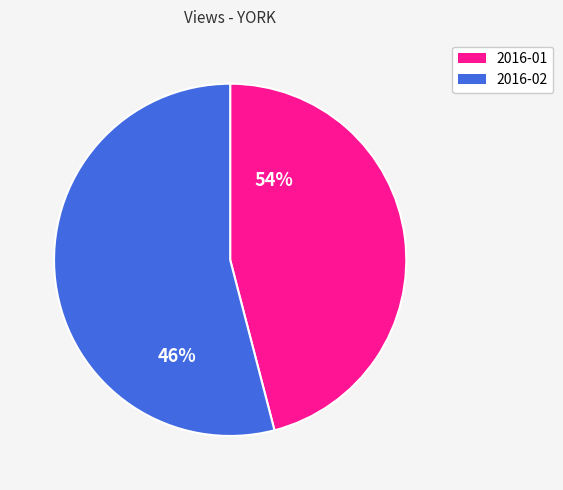

Which slice is the smallest?

2016-01